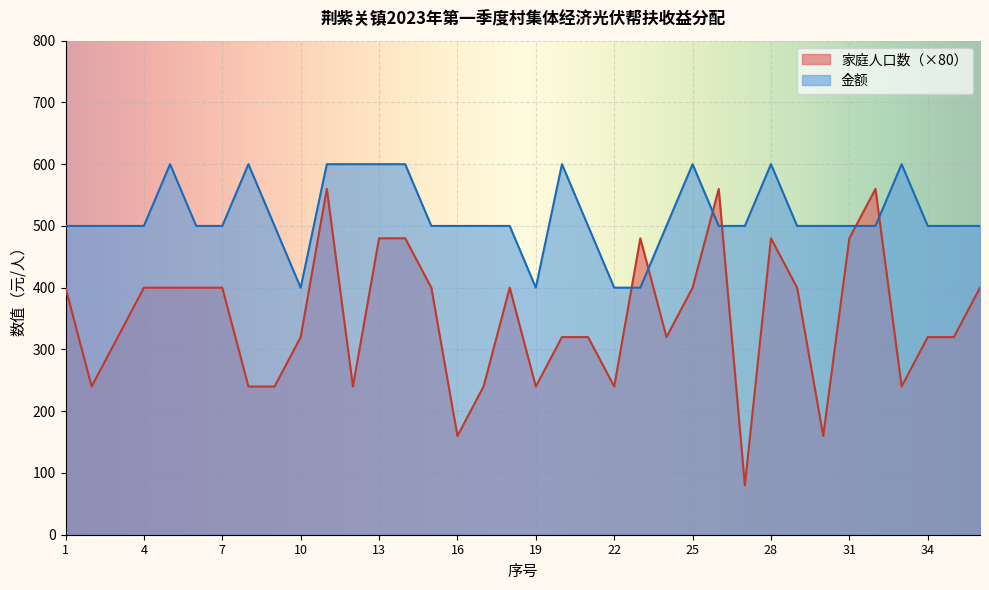

How many lines are shown in the chart?

2